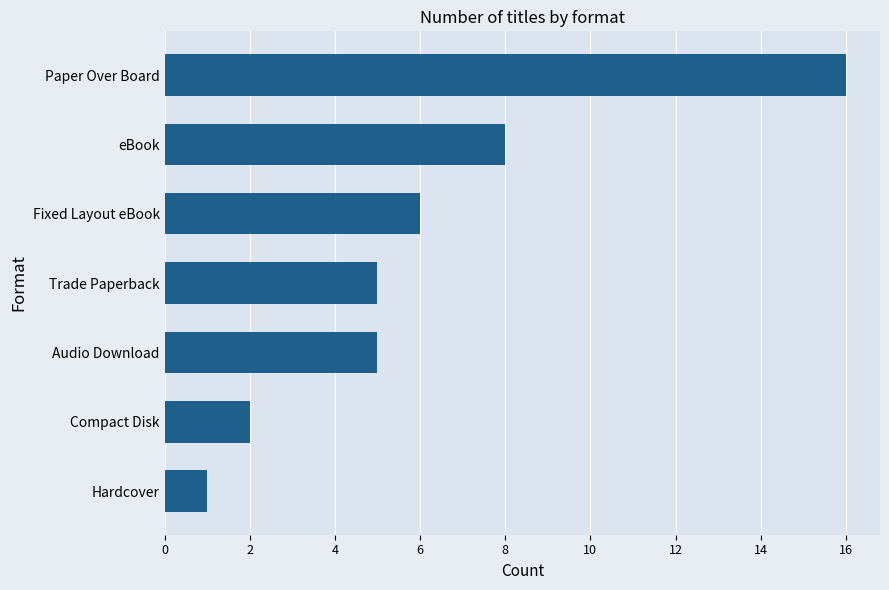

Which label corresponds to the smallest value in the chart?

Hardcover